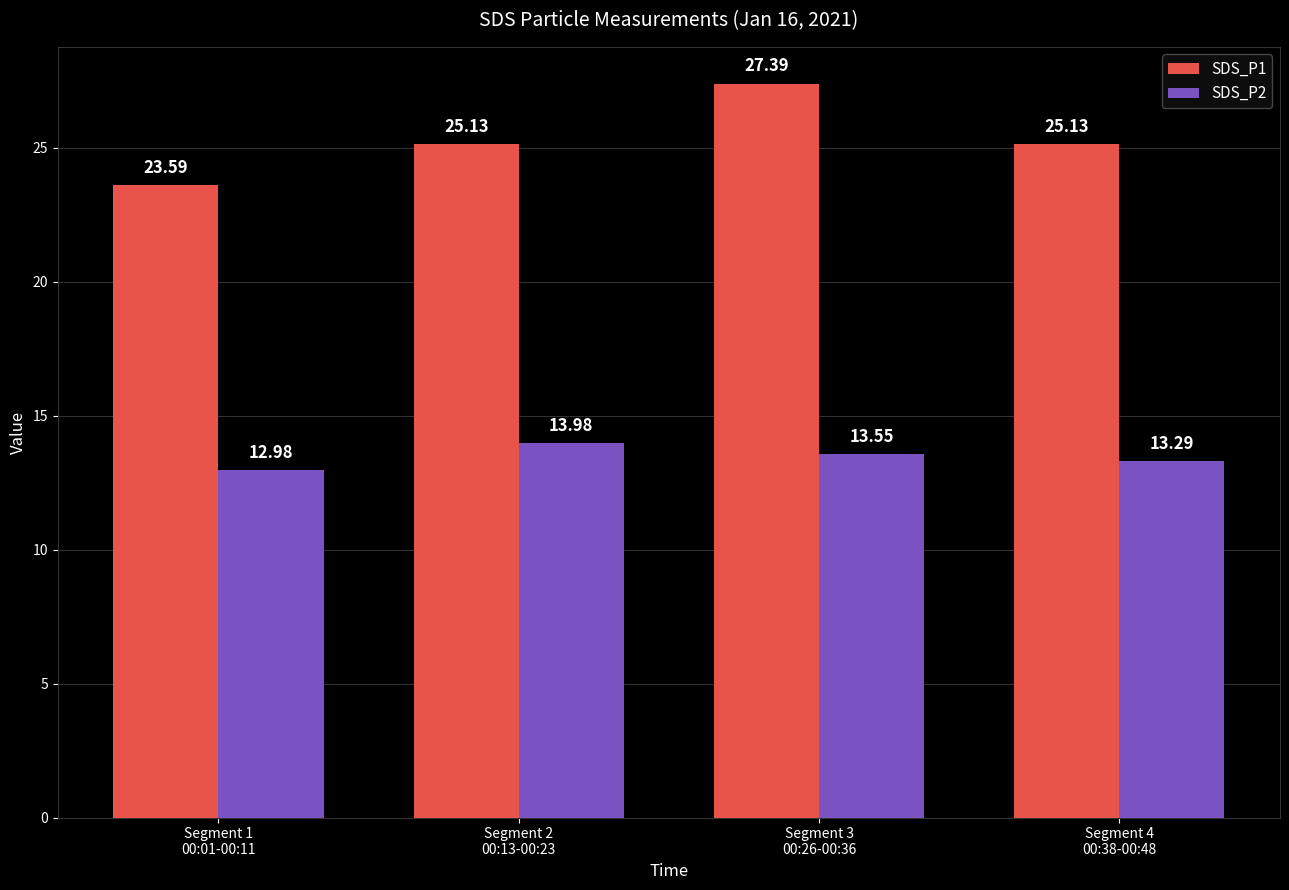

At which label does SDS_P2 reach its minimum?

Segment 1
00:01-00:11